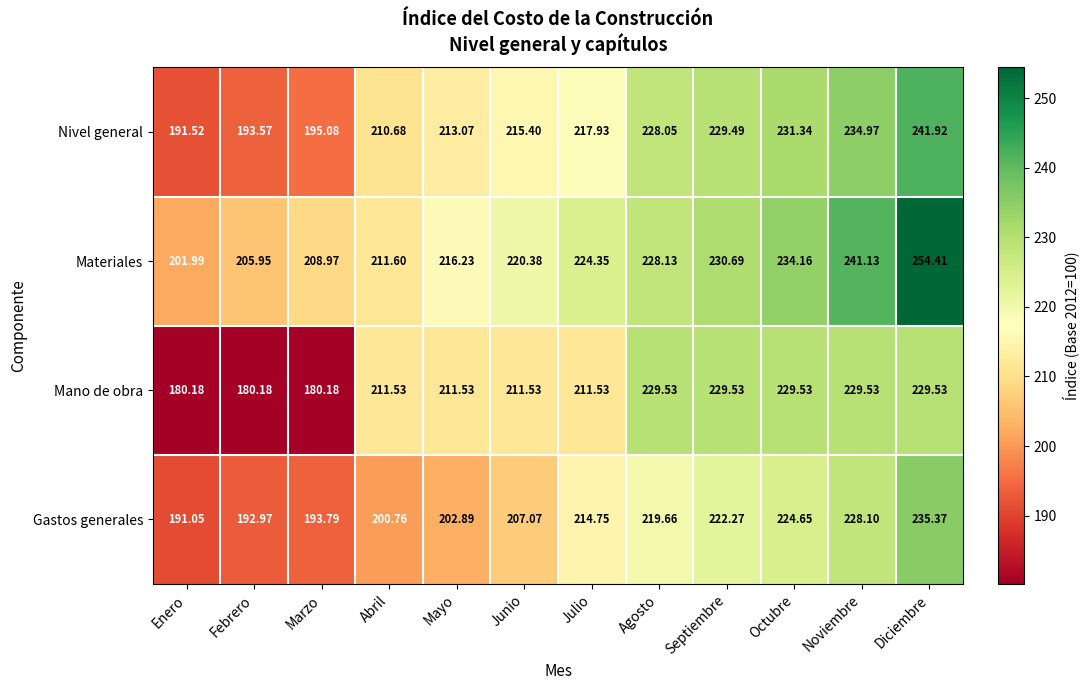

Rank the series at Marzo from lowest to highest value.

Mano de obra, Gastos generales, Nivel general, Materiales